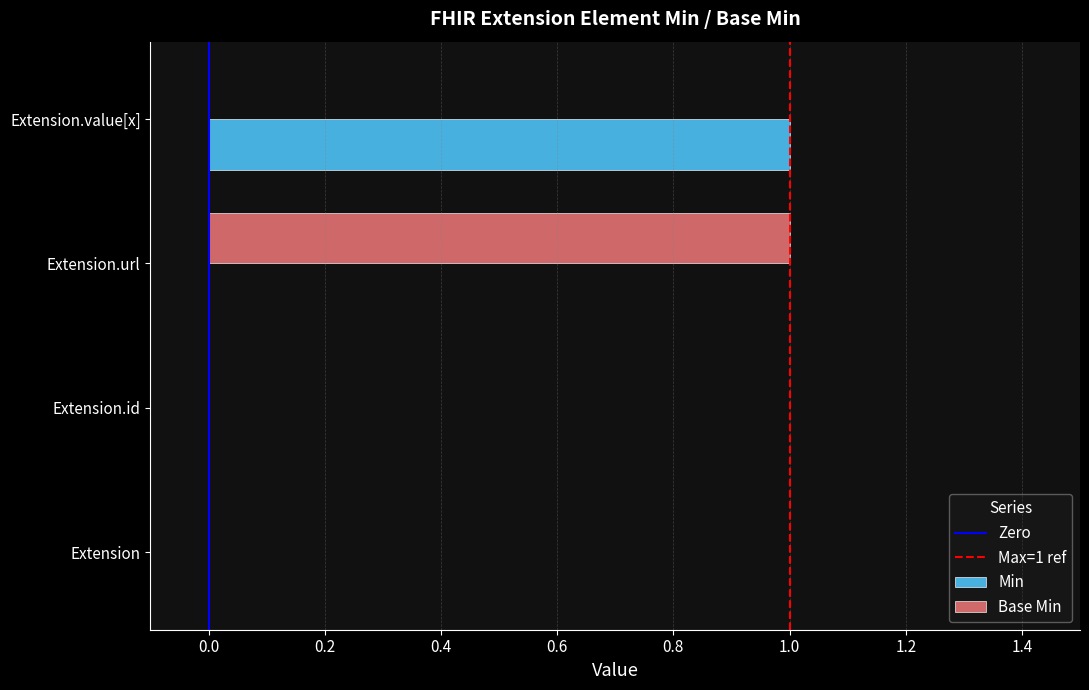

Read the Base Min value at Extension.url.

1